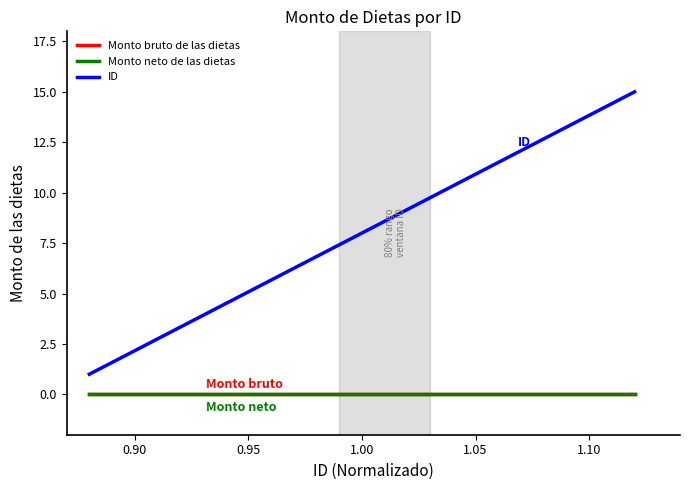

How many lines are shown in the chart?

3